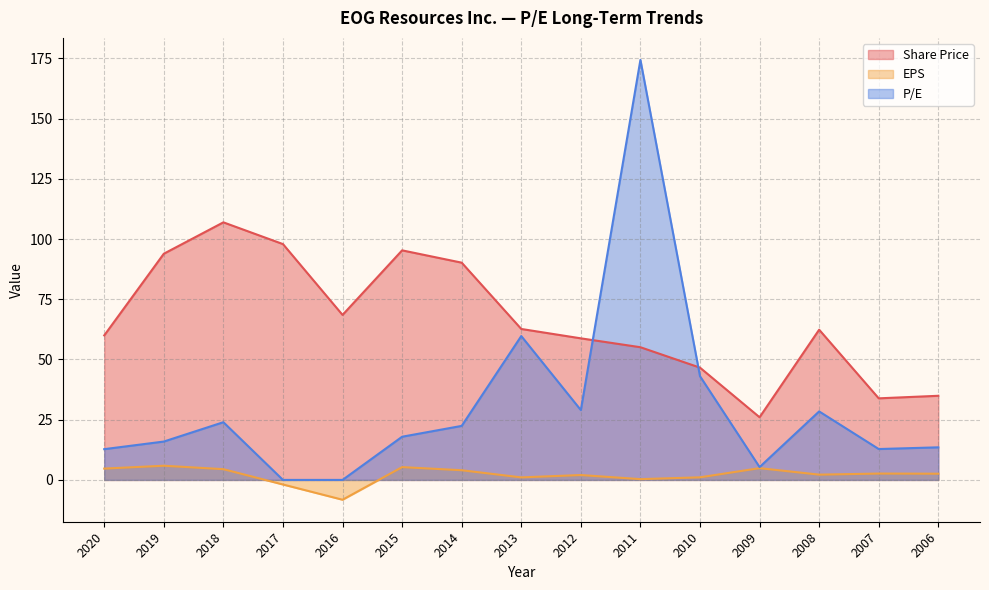

Reading left to right, transcribe all the data shown in this chart.

Share Price: 60.0	93.9	106.9	97.9	68.5	95.3	90.2	62.7	58.8	55.1	46.6	26.0	62.4	33.9	34.9
EPS: 4.7	5.9	4.5	-1.9	-8.2	5.3	4.0	1.1	2.0	0.3	1.1	4.9	2.2	2.6	2.6
P/E: 12.8	15.9	24.0	0.0	0.0	17.9	22.4	59.7	29.0	174.4	43.1	5.3	28.4	12.8	13.5